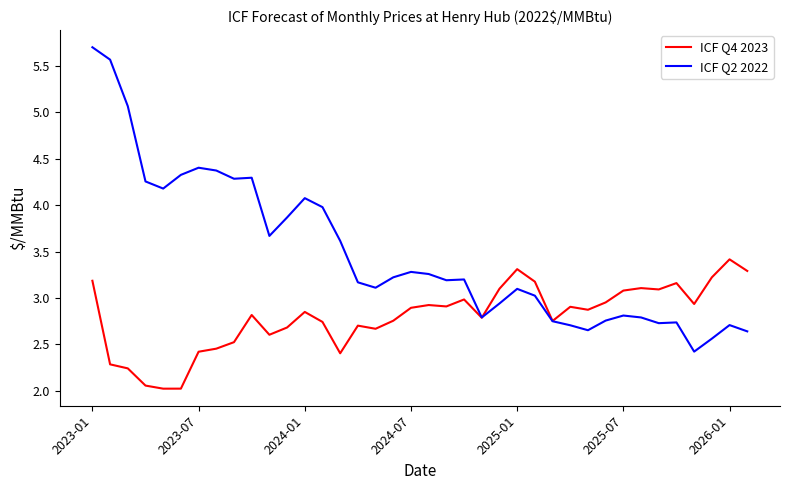

What is the highest value of the ICF Q2 2022 series?

5.7